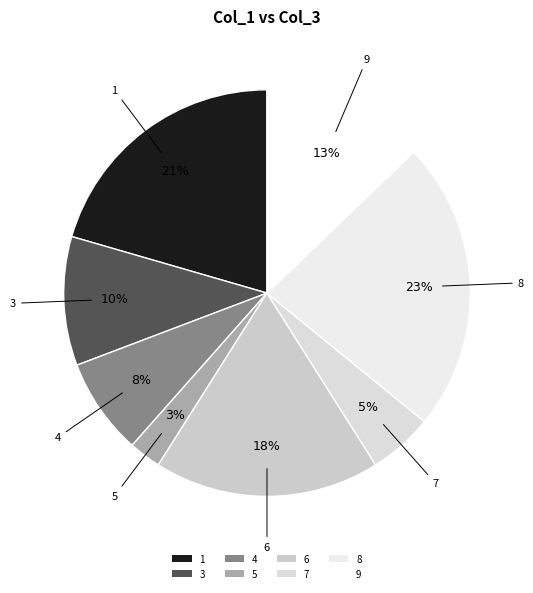

Which slice is the smallest?

5